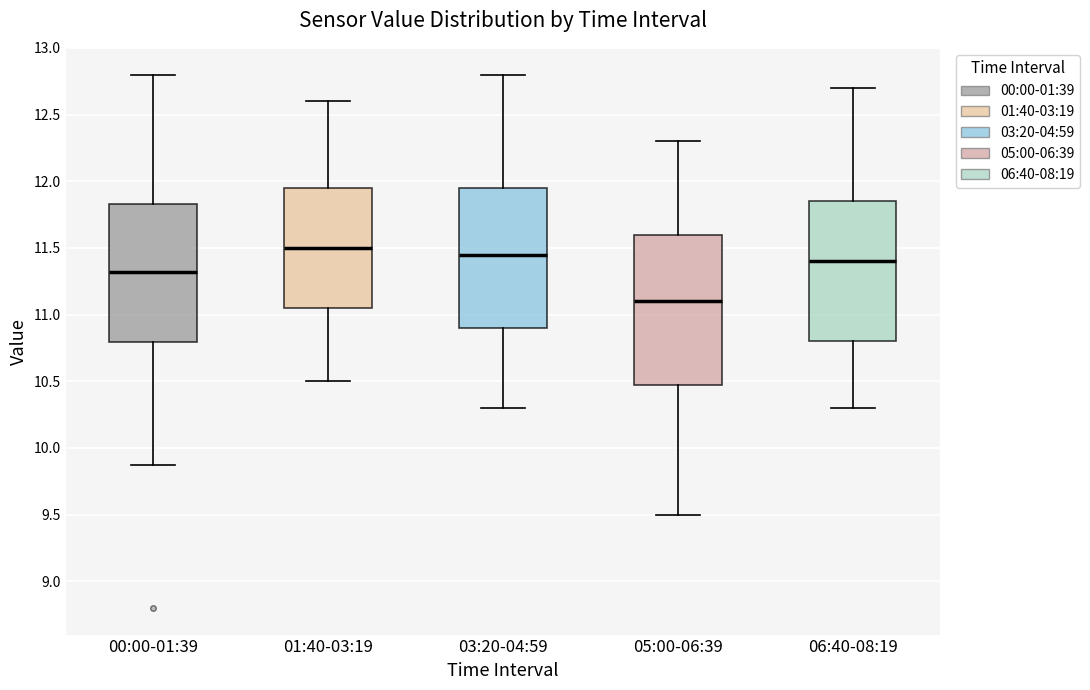

Reading left to right, transcribe this box plot: for each box, give where its median line is, the range the box spans, and where its two whiskers end, as read against the y-axis. The values are not printed on the chart, so give them approximately, as read against the axis.

00:00-01:39: median 11.30, box 10.80 to 11.85, whiskers 9.85 to 12.80
01:40-03:19: median 11.50, box 11.05 to 11.95, whiskers 10.50 to 12.60
03:20-04:59: median 11.45, box 10.90 to 11.95, whiskers 10.30 to 12.80
05:00-06:39: median 11.10, box 10.50 to 11.60, whiskers 9.50 to 12.30
06:40-08:19: median 11.40, box 10.80 to 11.85, whiskers 10.30 to 12.70